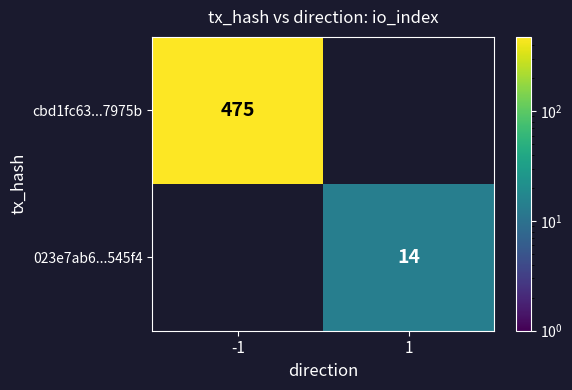

The value of 023e7ab6...545f4 at 1 is 24. True or false?

False